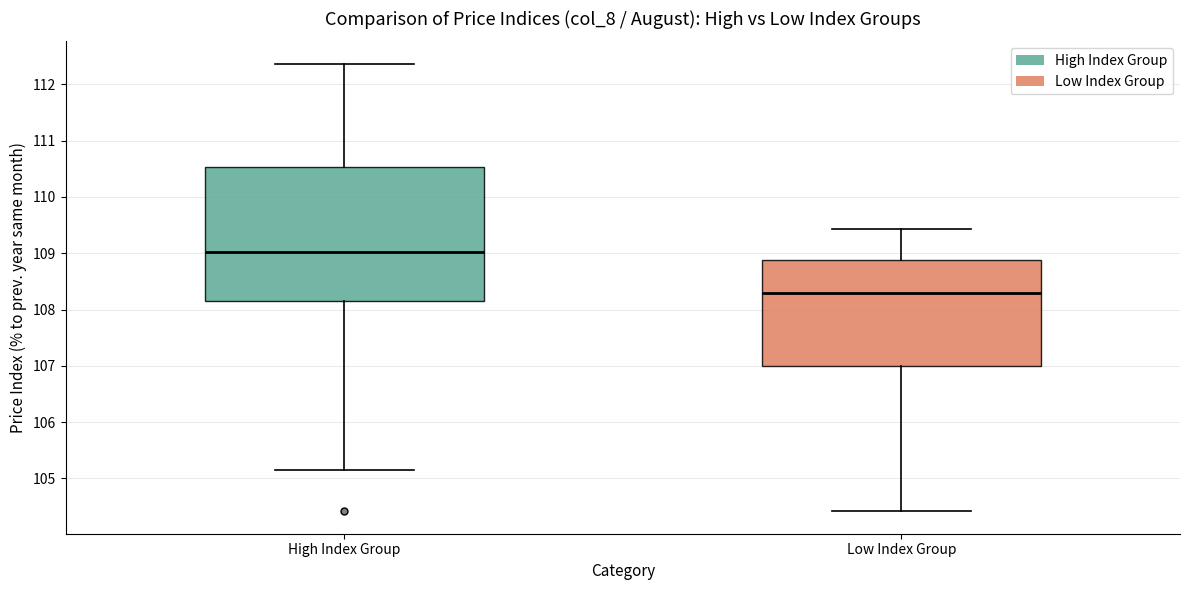

Comparing the boxes themselves (not the whiskers), which one is the tallest?

High Index Group